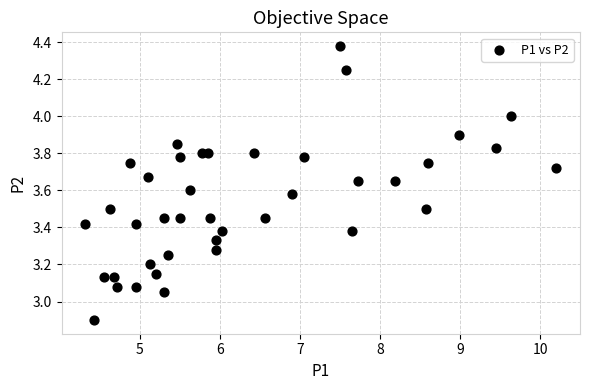

What is the range of X values (max minus min)?

5.9